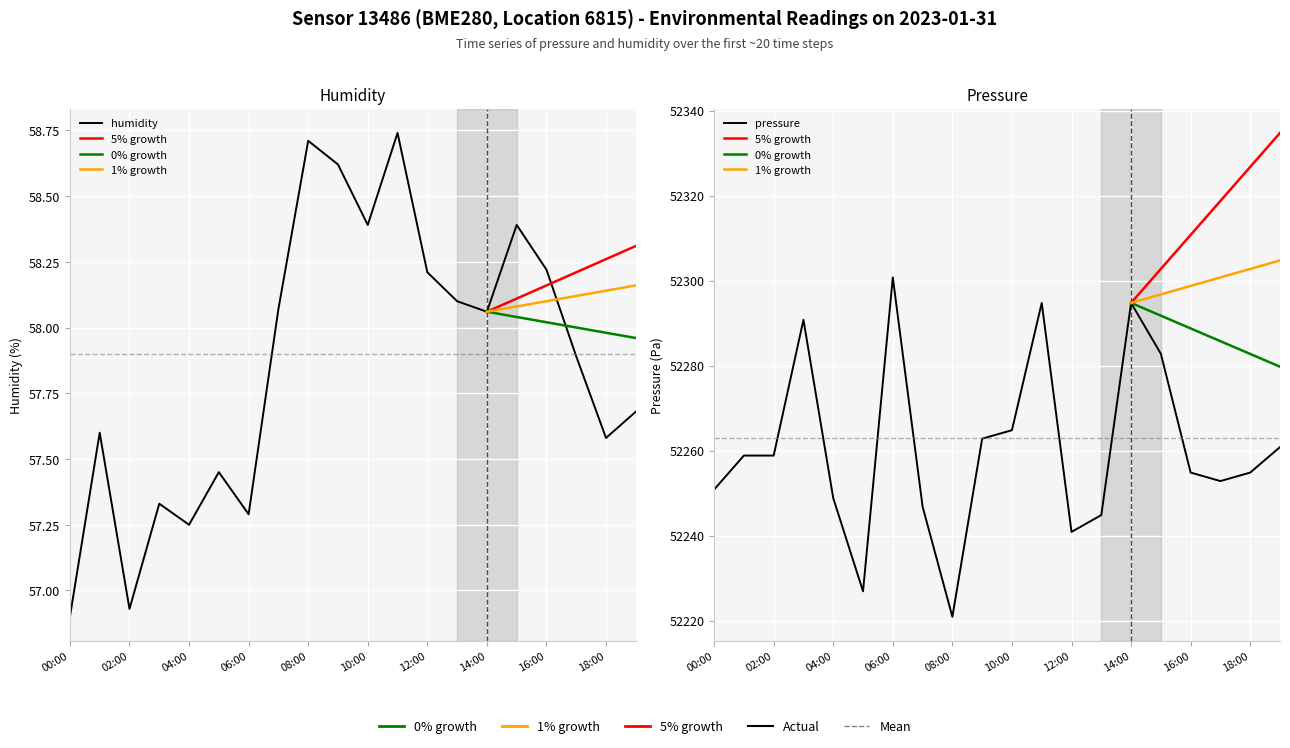

Reading right to left, extract all data points from this chart.

humidity: 19:00=57.7	18:00=57.6	17:00=57.9	16:00=58.2	15:00=58.4	14:00=58.1	13:00=58.1	12:00=58.2	11:00=58.7	10:00=58.4	09:00=58.6	08:00=58.7	07:00=58.1	06:00=57.3	05:00=57.5	04:00=57.2	03:00=57.3	02:00=56.9	01:00=57.6	00:00=56.9
pressure: 19:00=52260.8	18:00=52254.8	17:00=52252.8	16:00=52254.8	15:00=52282.8	14:00=52294.8	13:00=52244.8	12:00=52240.9	11:00=52294.8	10:00=52264.8	09:00=52262.8	08:00=52220.9	07:00=52246.8	06:00=52300.8	05:00=52226.9	04:00=52248.8	03:00=52290.8	02:00=52258.8	01:00=52258.8	00:00=52250.8